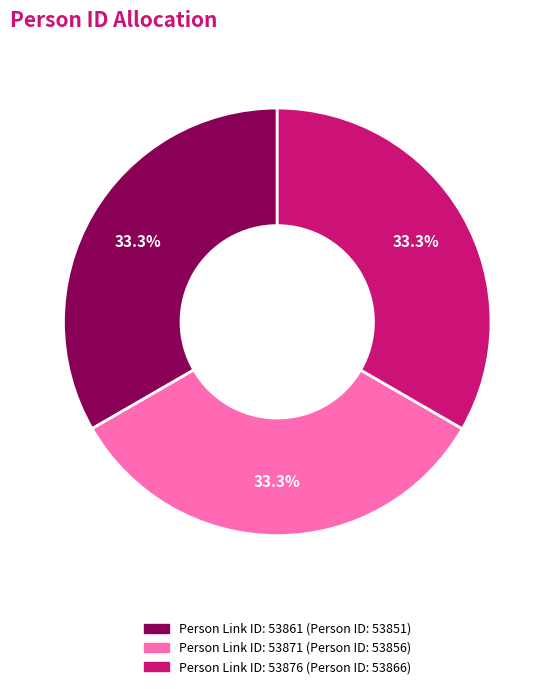

Is there a majority slice in this chart?

No